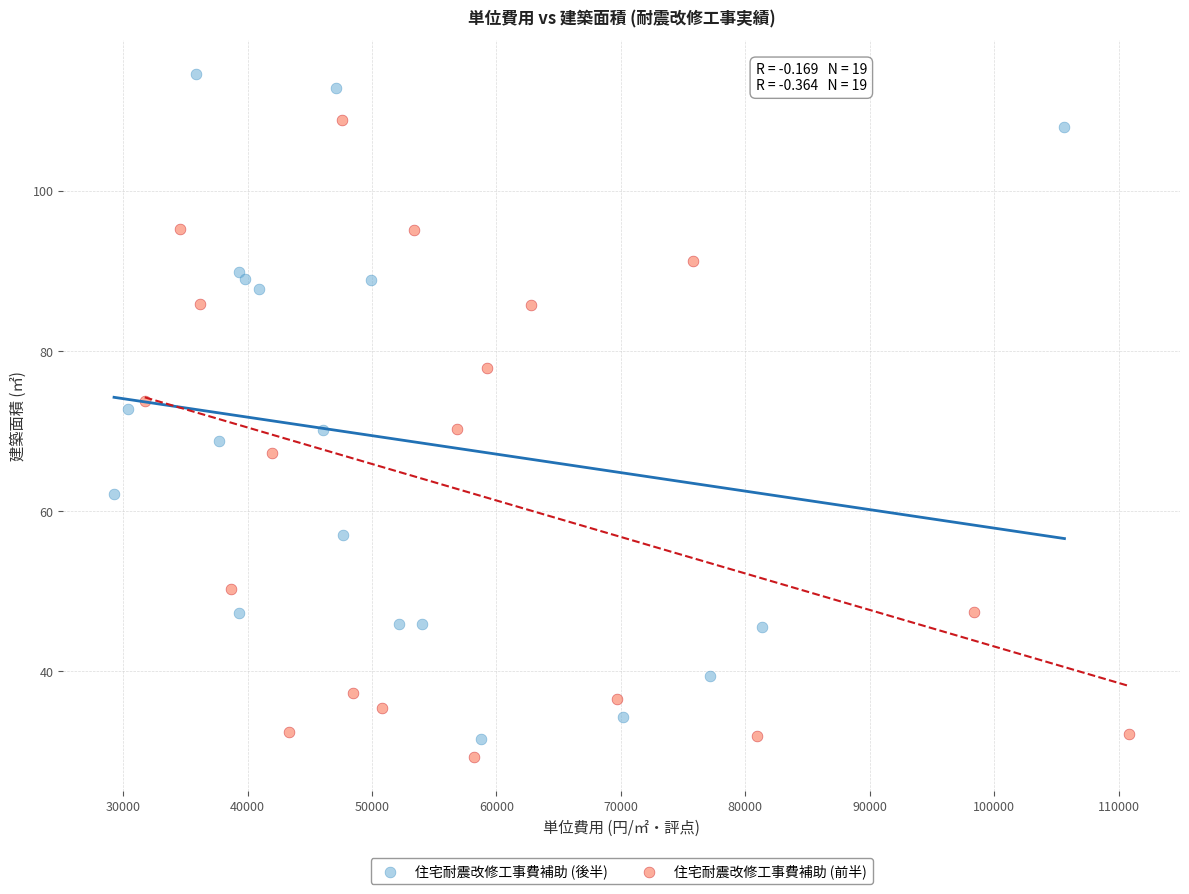

Which series reaches the maximum Y coordinate?

住宅耐震改修工事費補助 (後半)